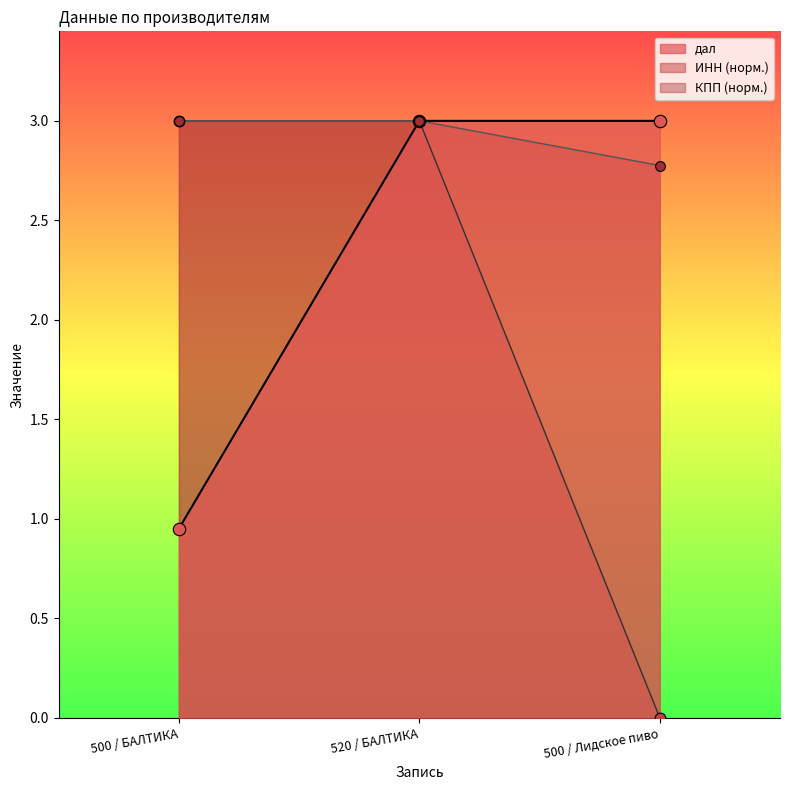

What are all the series names shown in the legend?

ИНН, КПП, дал